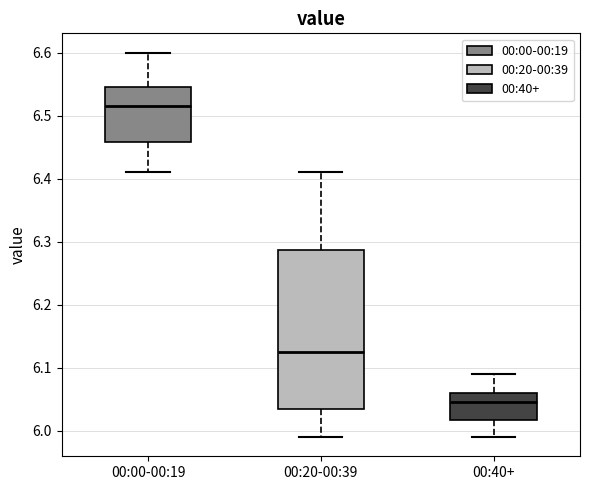

Which box's median line is the highest?

00:00-00:19